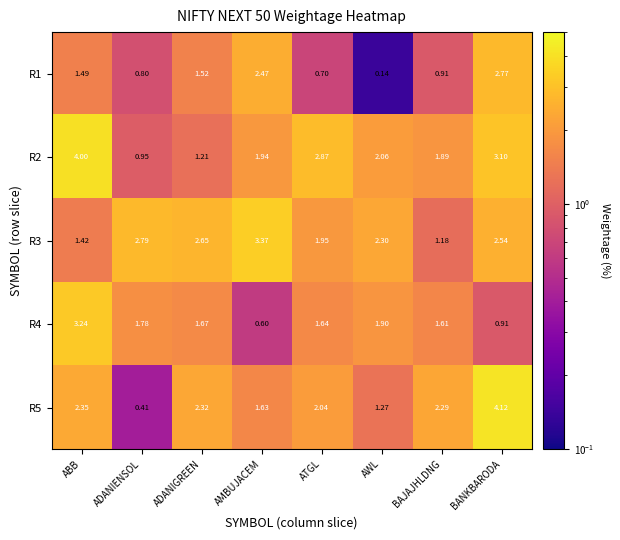

At which category is the sum across all series the highest?

BANKBARODA